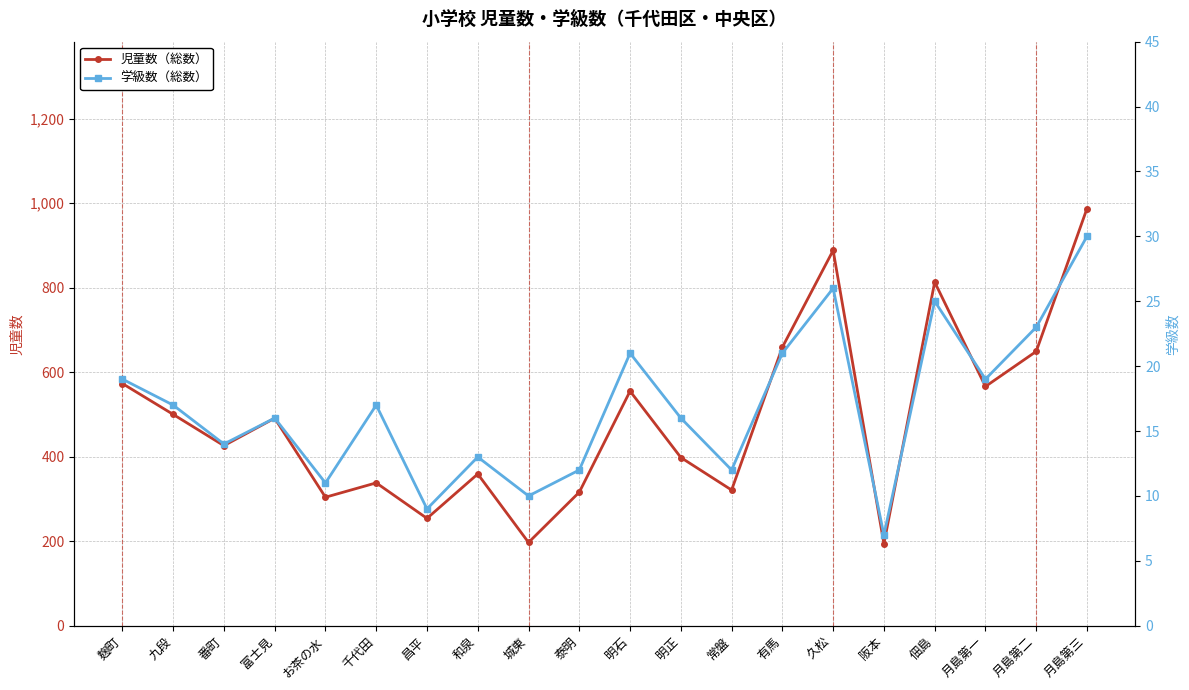

Where does the 学級数（総数） series first go above 17?

麹町